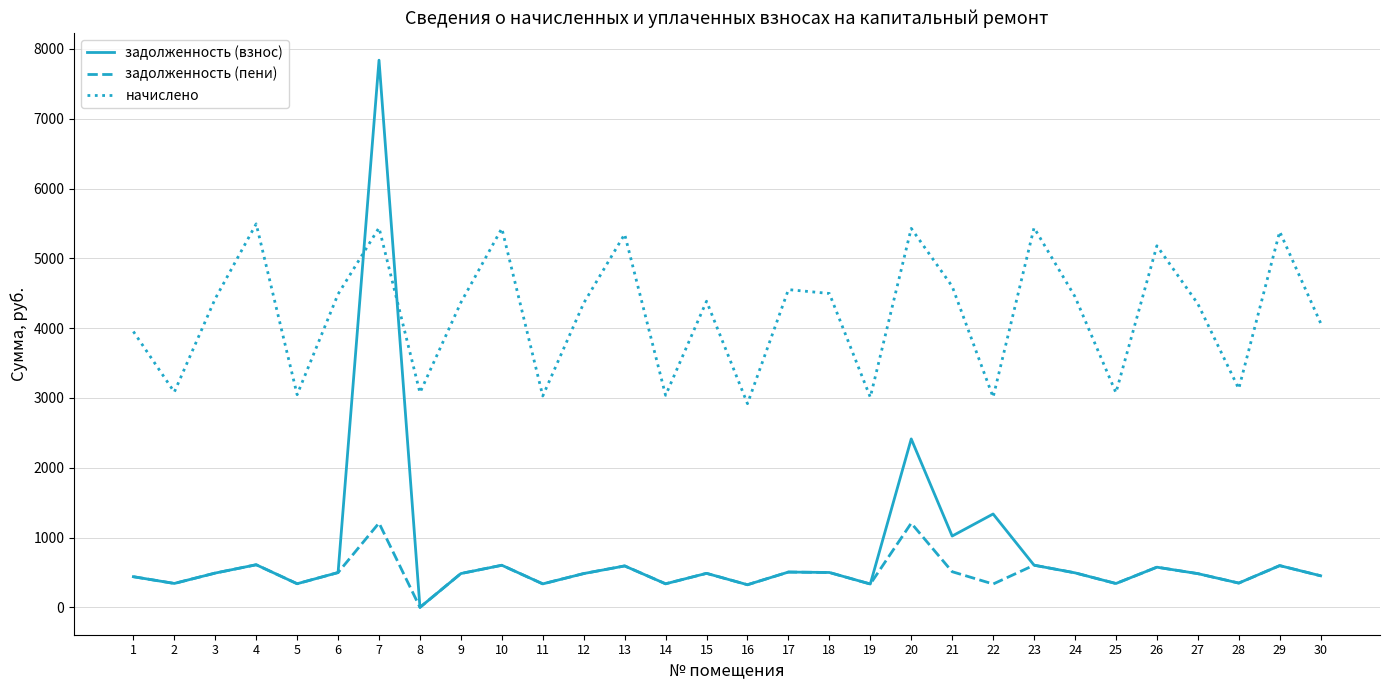

How many times do задолженность (взнос) and начислено cross each other?

2